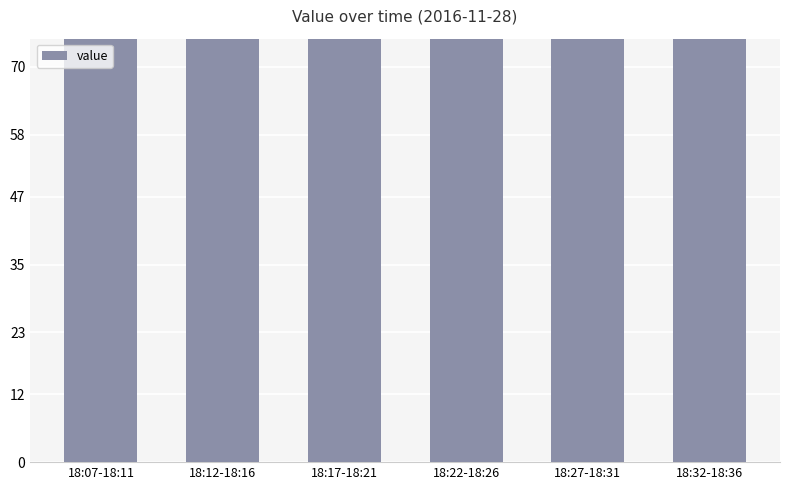

Rank the categories by value from lowest to highest.

18:22-18:26, 18:07-18:11, 18:27-18:31, 18:17-18:21, 18:12-18:16, 18:32-18:36